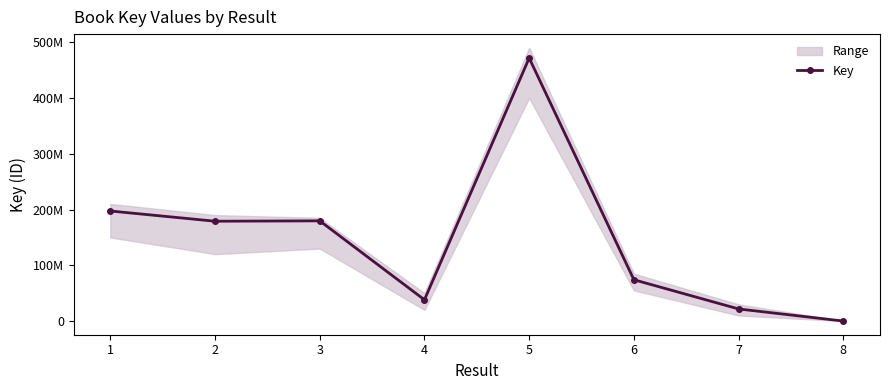

What is the difference between the maximum and minimum values?

471627064